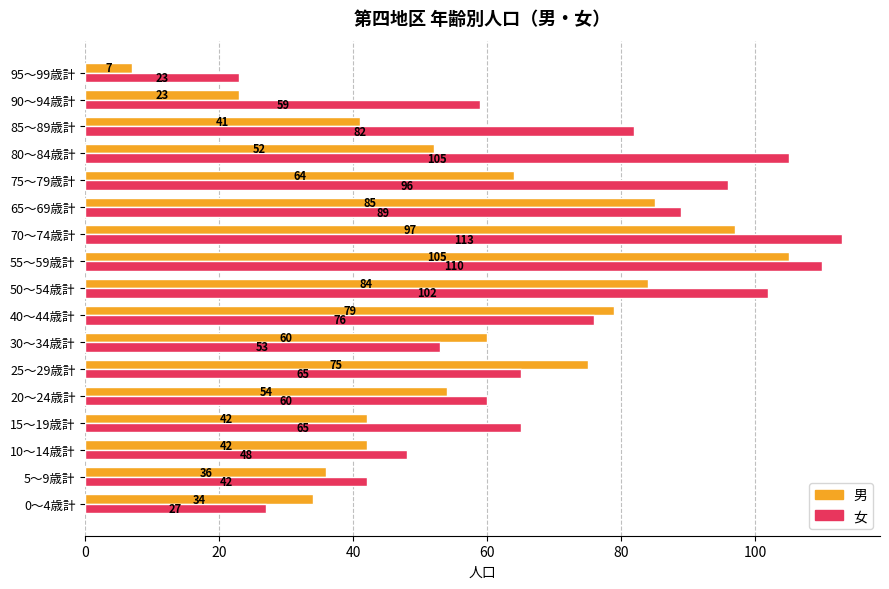

Which series has the largest range (max minus min)?

男